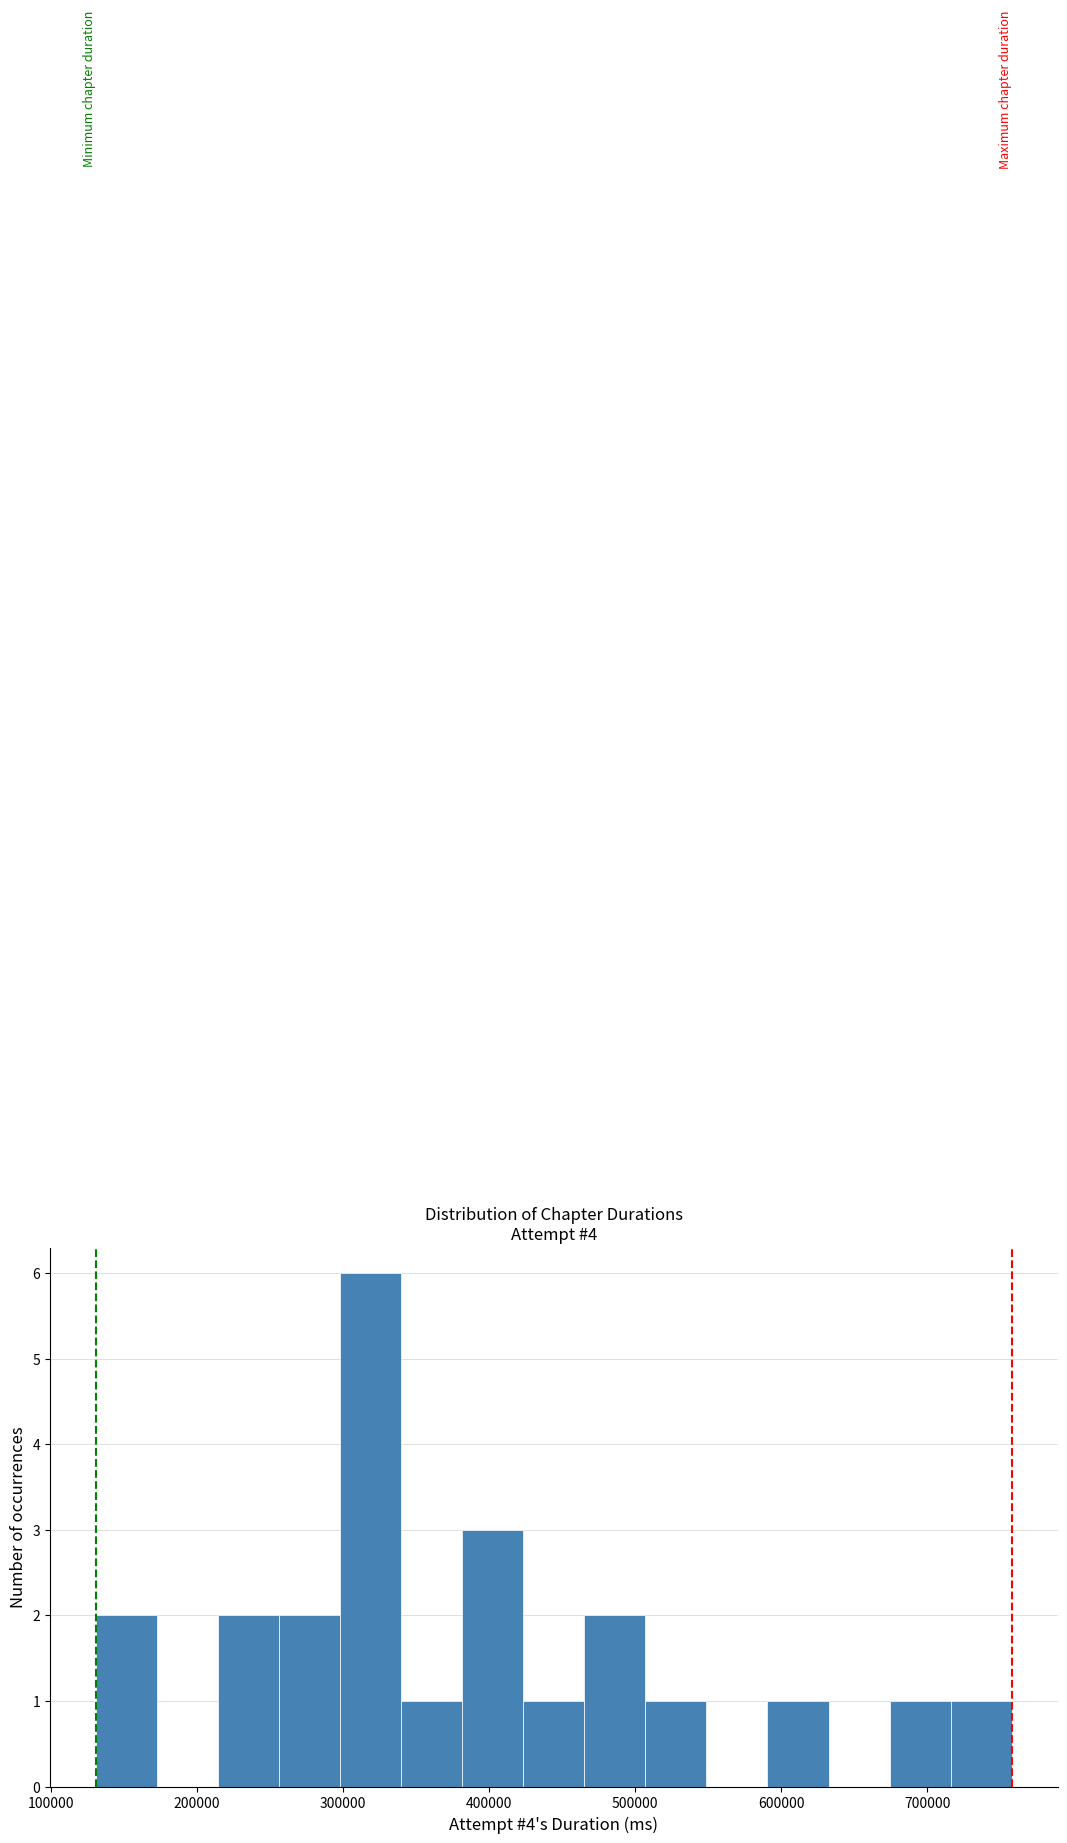

Over which range of the x-axis is the bar tallest?

300000 to 340000